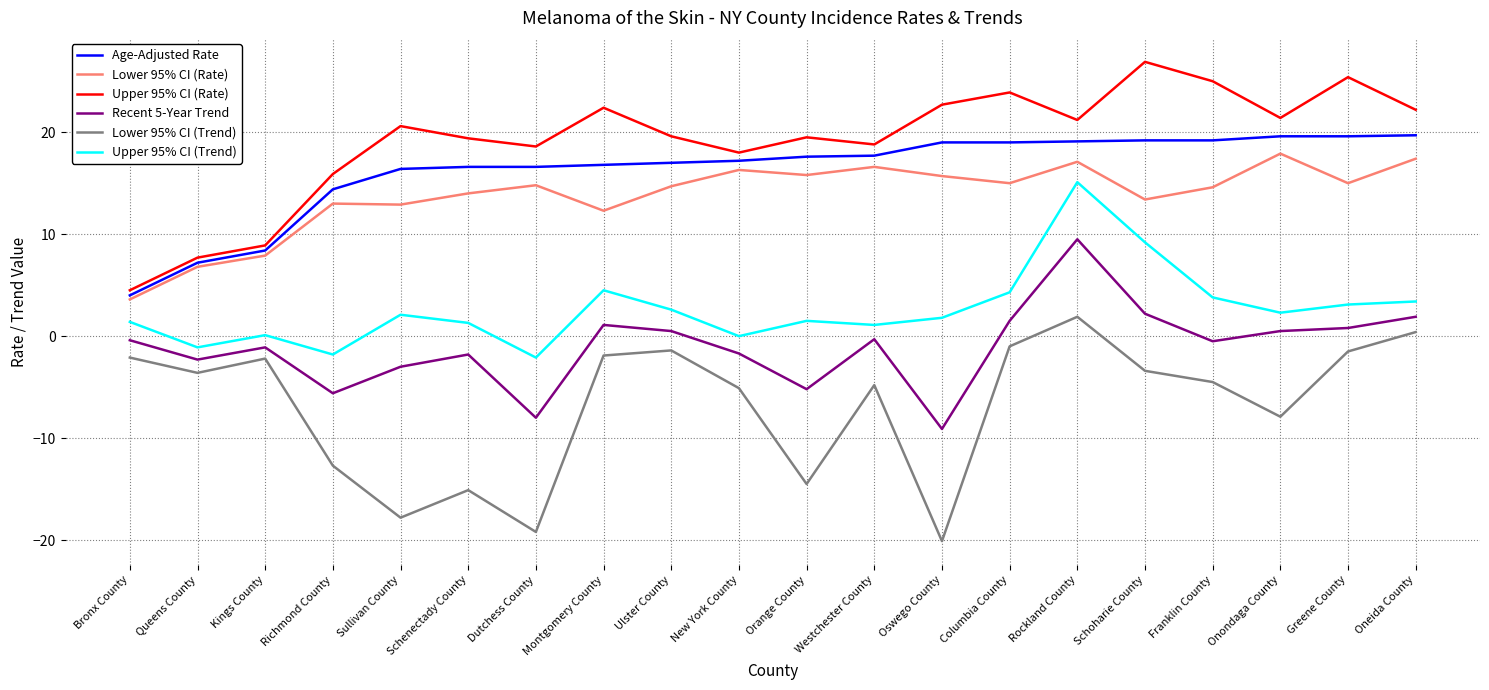

True or false: Recent 5-Year Trend has a value of -2.3 at Queens County.

True